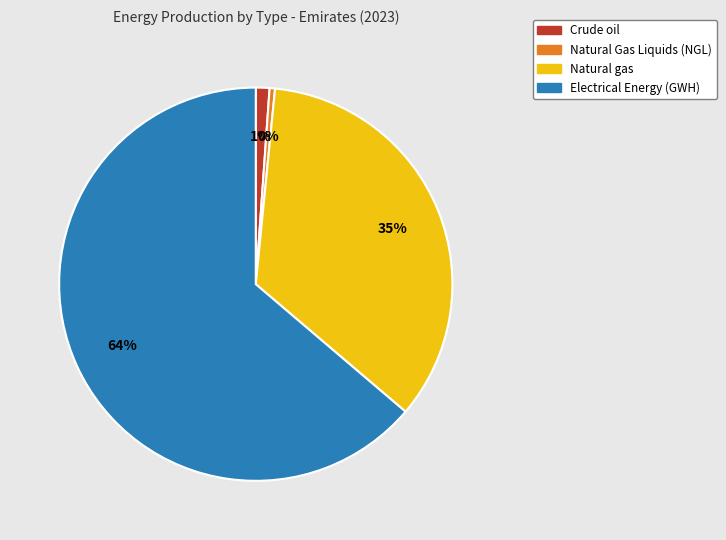

Do Crude oil and Electrical Energy (GWH) together represent more than half of the pie?

Yes